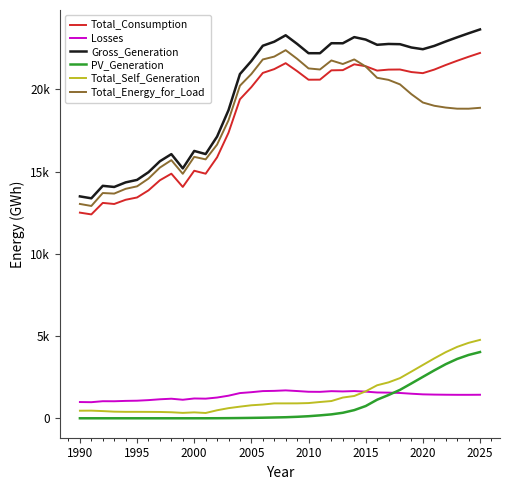

What are all the series names shown in the legend?

Total_Consumption, Losses, Gross_Generation, PV_Generation, Total_Self_Generation, Total_Energy_for_Load